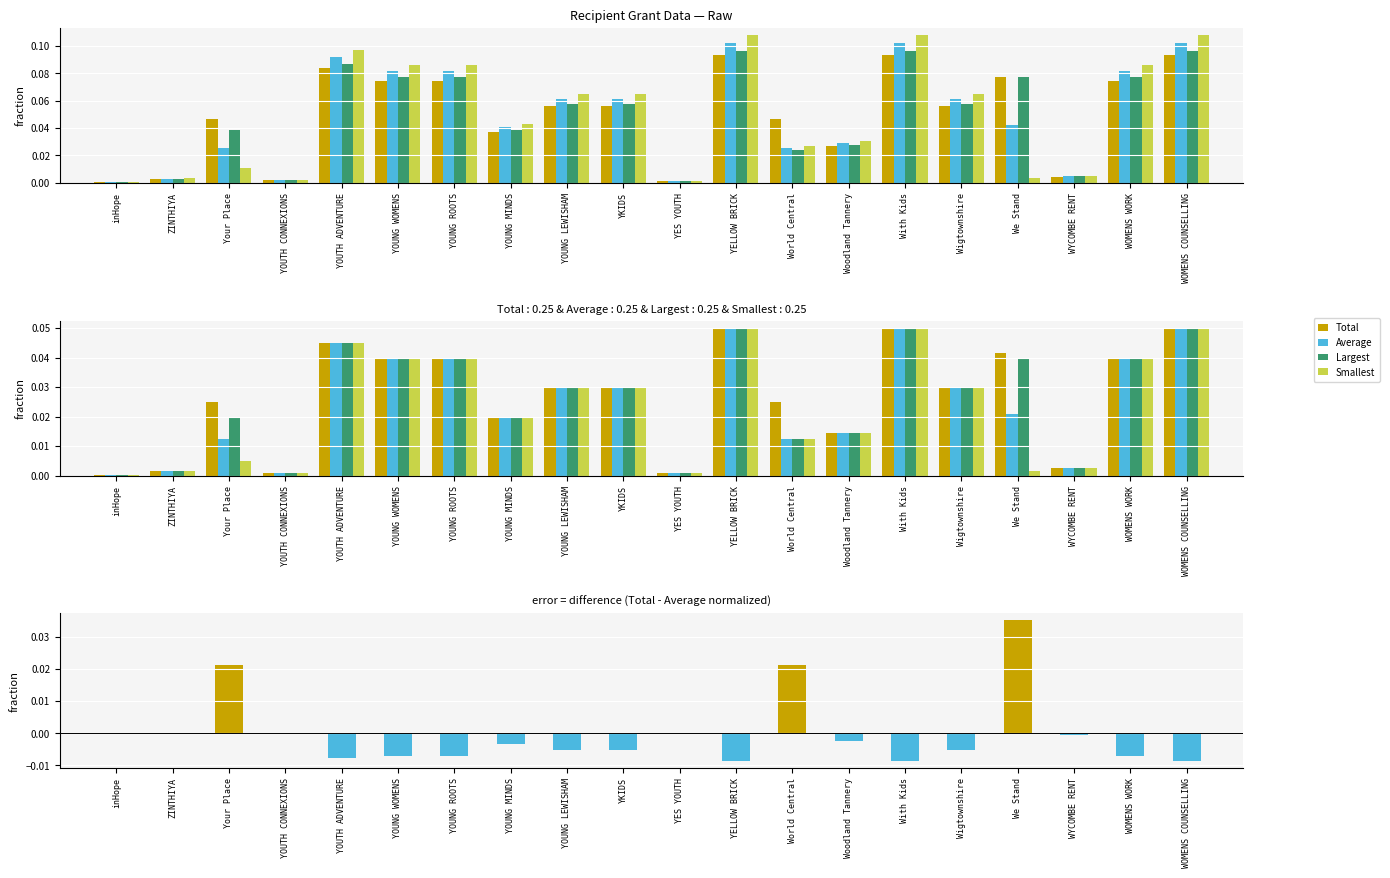

List the labels in order of Total - Average value, largest first.

We Stand, Your Place, World Central, inHope, YES YOUTH, YOUTH CONNEXIONS, ZINTHIYA, WYCOMBE RENT, Woodland Tannery, YOUNG MINDS, YOUNG LEWISHAM, YKIDS, Wigtownshire, YOUNG WOMENS, YOUNG ROOTS, WOMENS WORK, YOUTH ADVENTURE, YELLOW BRICK, With Kids, WOMENS COUNSELLING